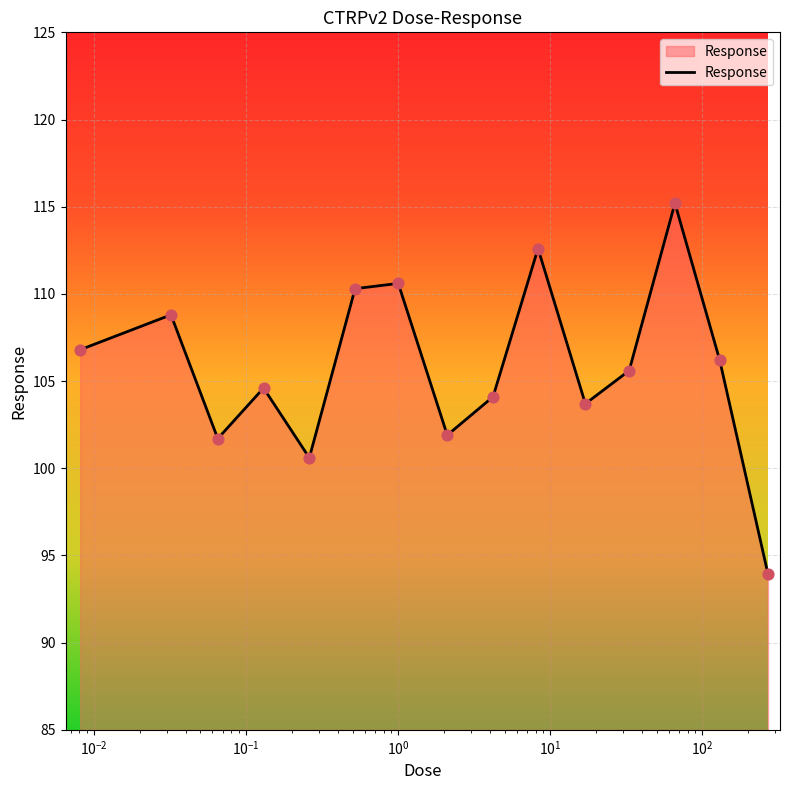

What is the difference between the maximum and minimum values?

21.3